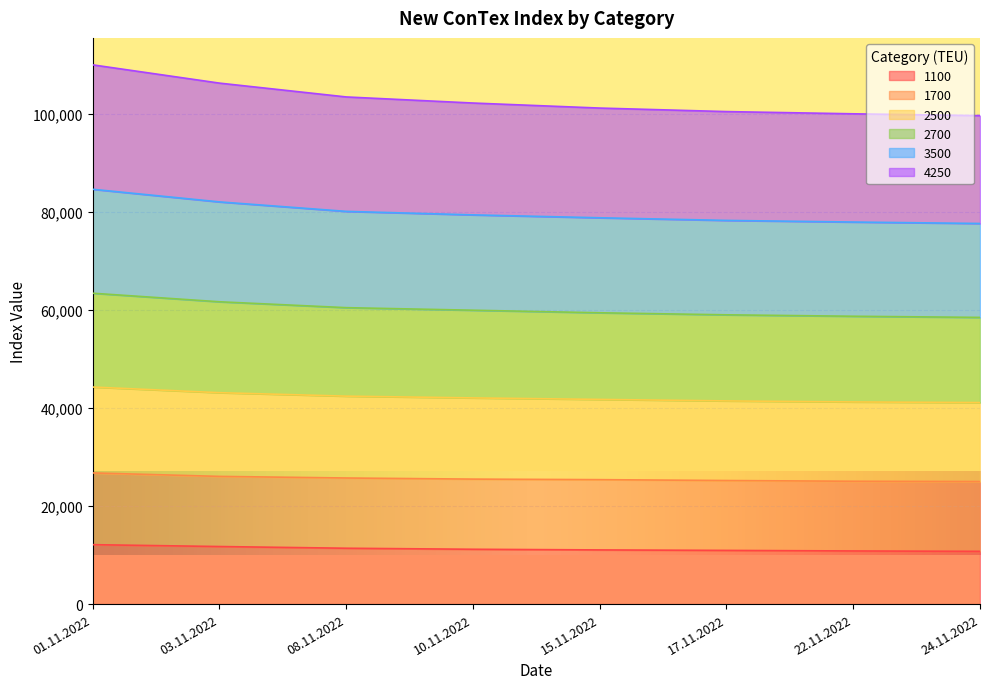

Rank the categories by 2700 value from highest to lowest.

01.11.2022, 03.11.2022, 08.11.2022, 10.11.2022, 15.11.2022, 17.11.2022, 22.11.2022, 24.11.2022